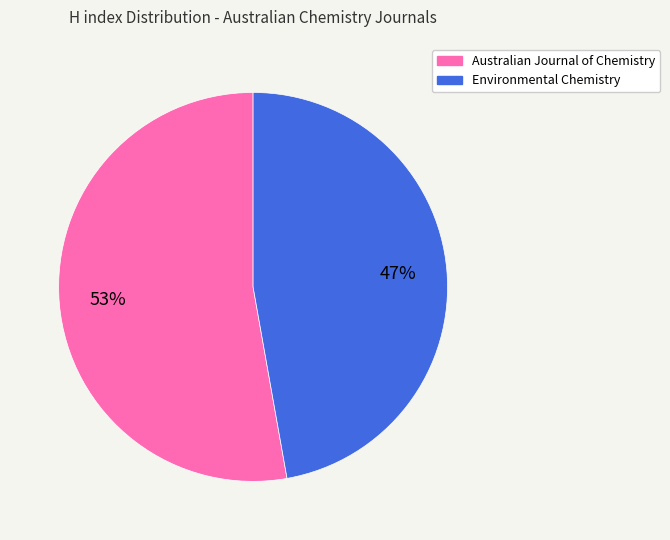

Which category accounts for the majority?

Australian Journal of Chemistry